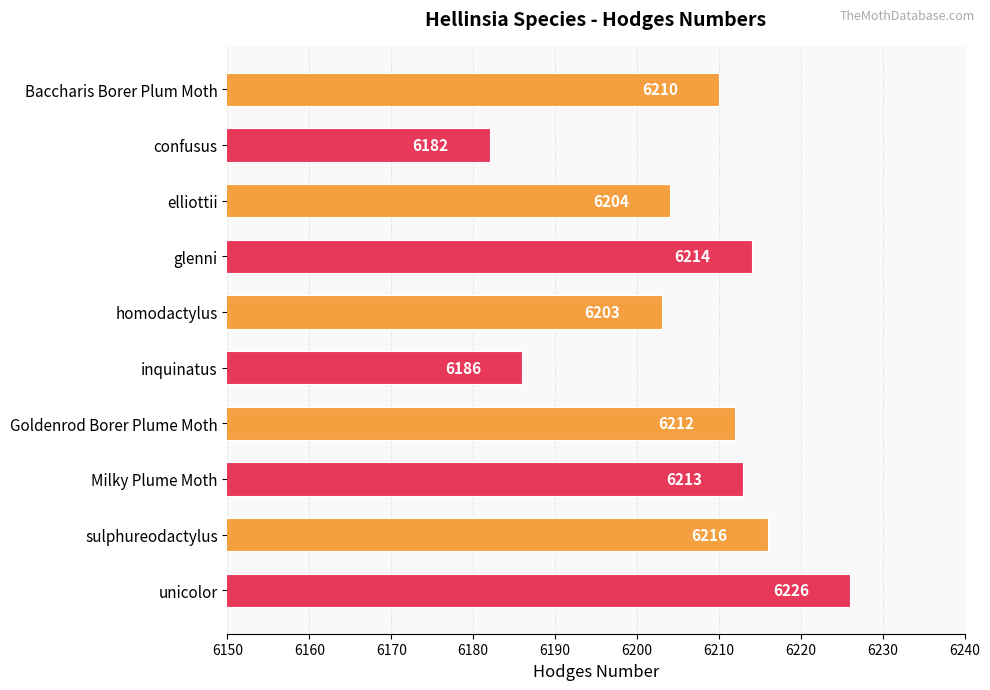

Approximately how many times larger is the value at unicolor compared to Baccharis Borer Plum Moth?

1.0